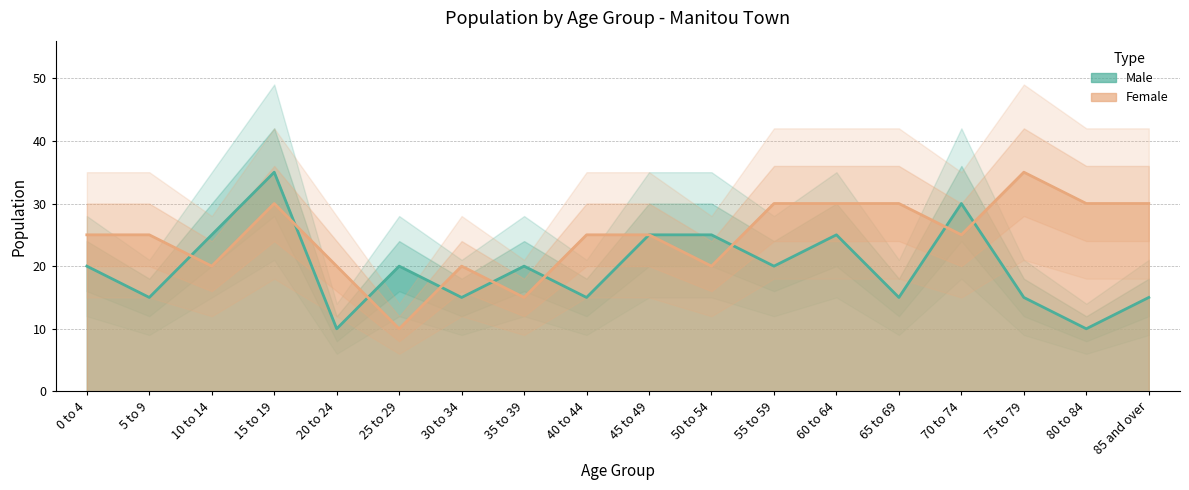

At which category is the sum across all series the highest?

15 to 19